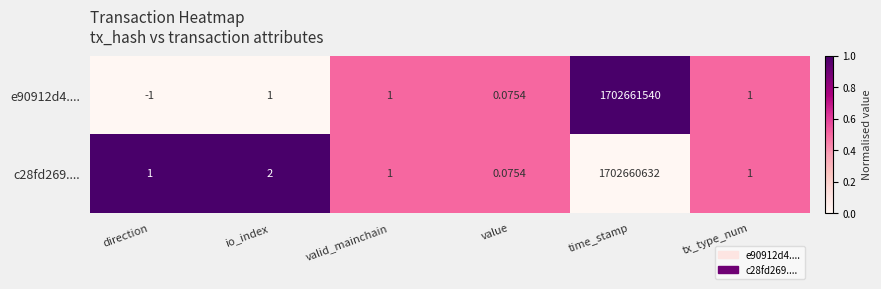

How many values in the c28fd269.... series are below 1?

1